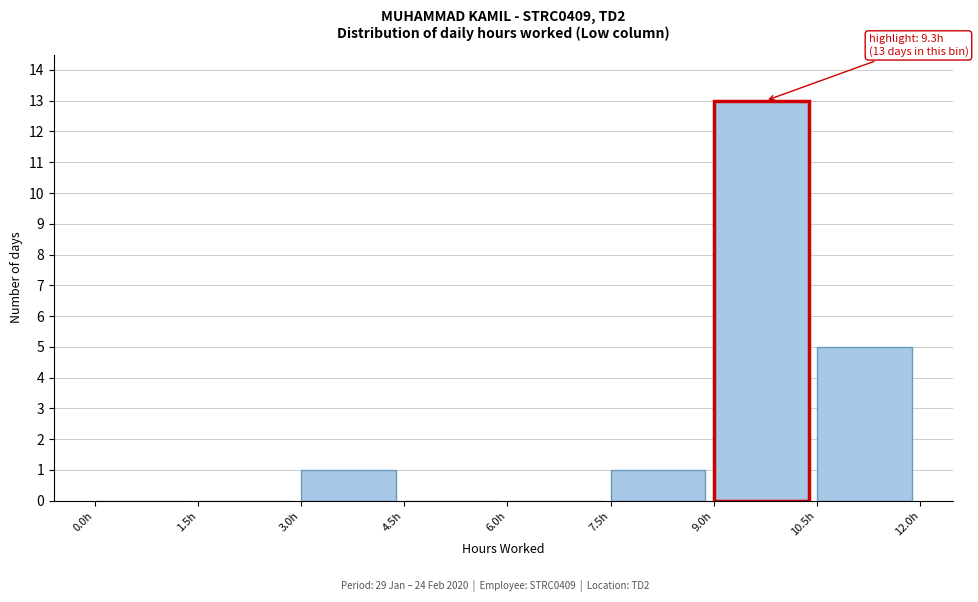

Over which range of the x-axis is the bar tallest?

9.0 to 10.5